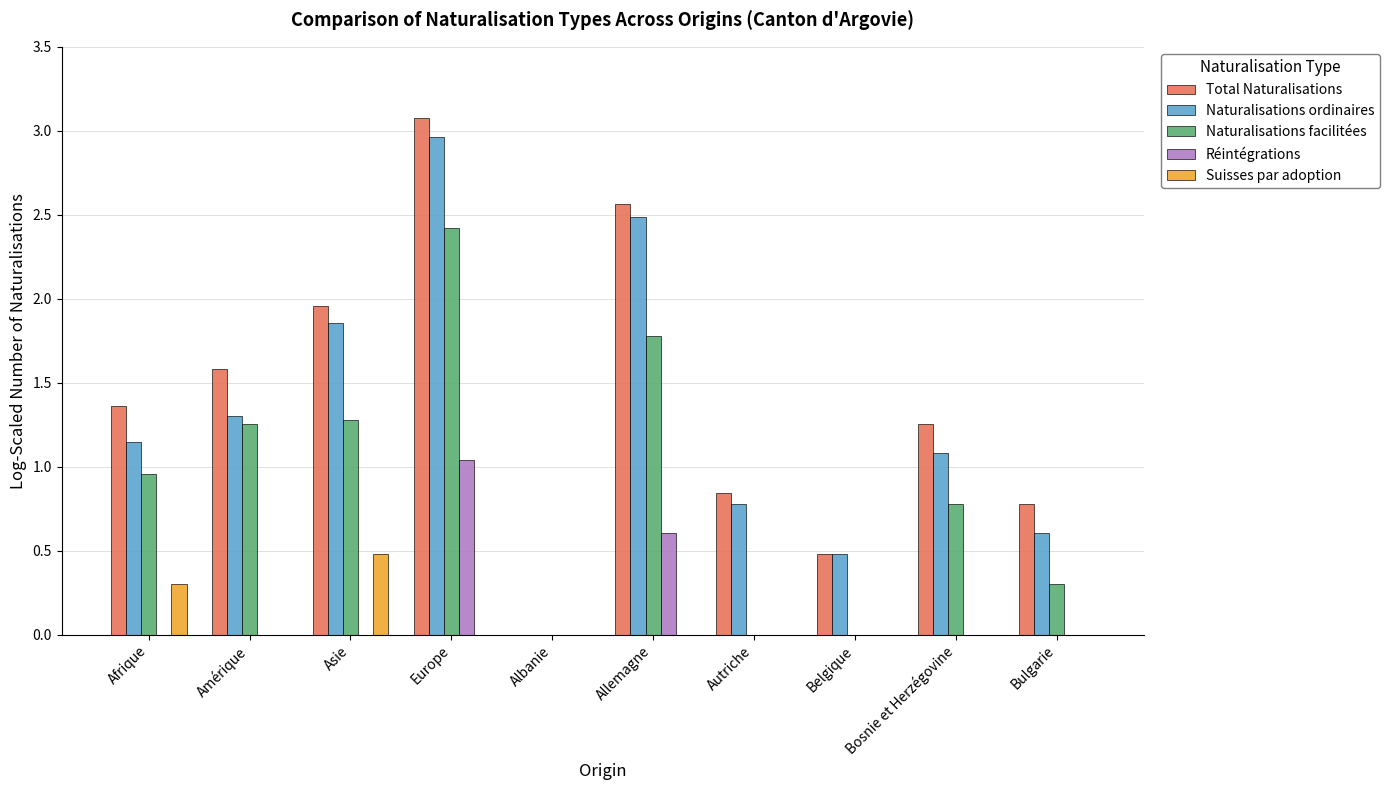

Between Albanie and Autriche, which series saw the biggest shift?

Total Naturalisations